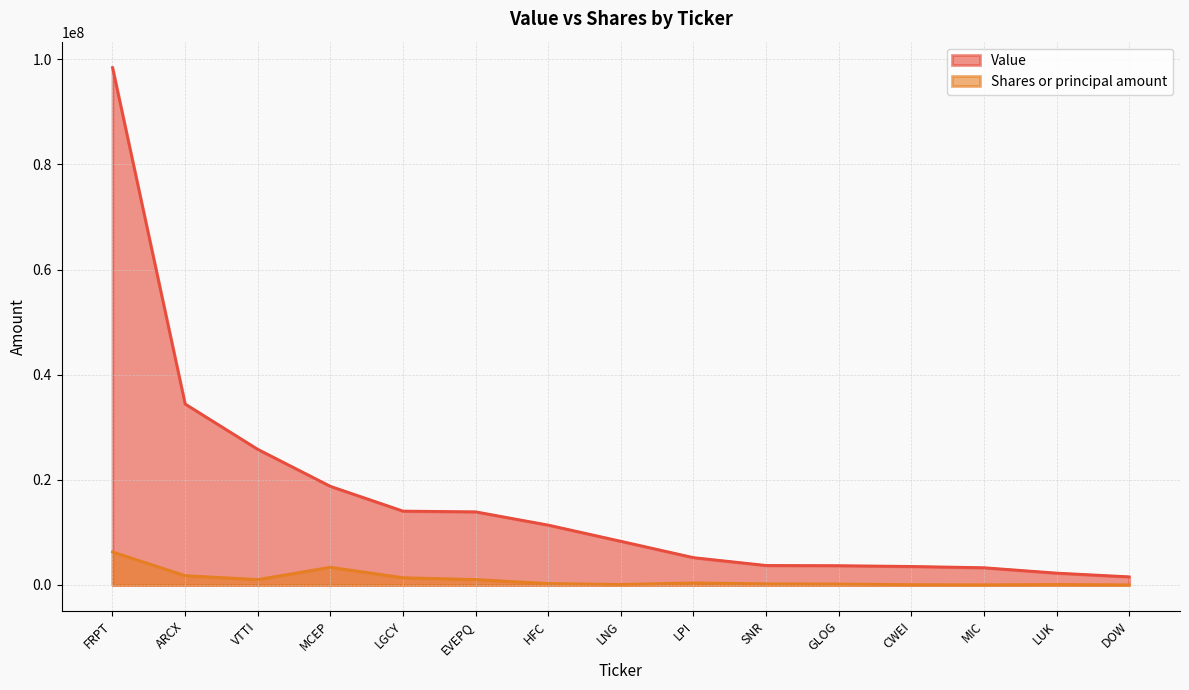

How many data points does each series have?

15